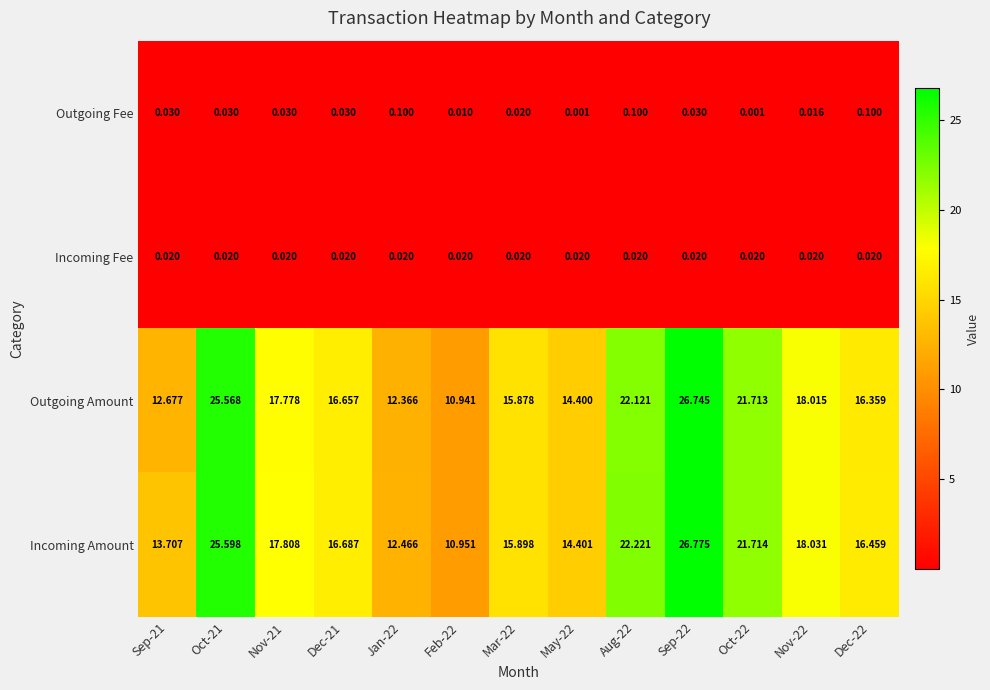

What is the greatest value displayed?

26.8